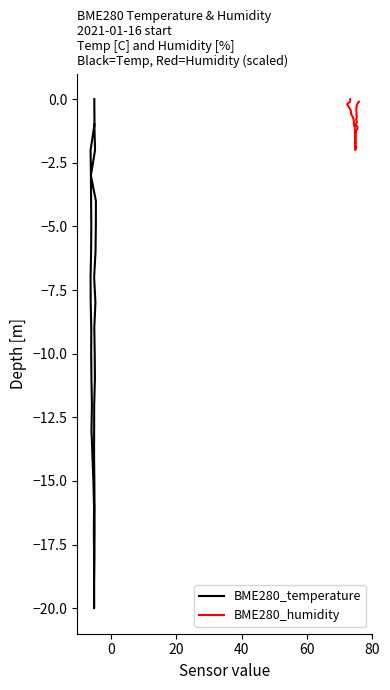

Rank the series by their average value, from lowest to highest.

BME280_temperature, BME280_humidity